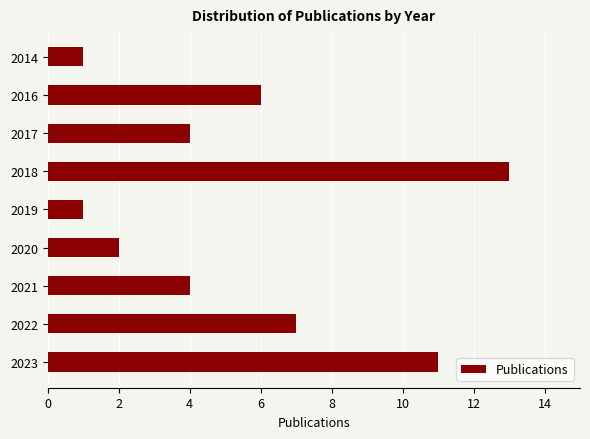

The chart shows a value of 6 at 2017. True or false?

False